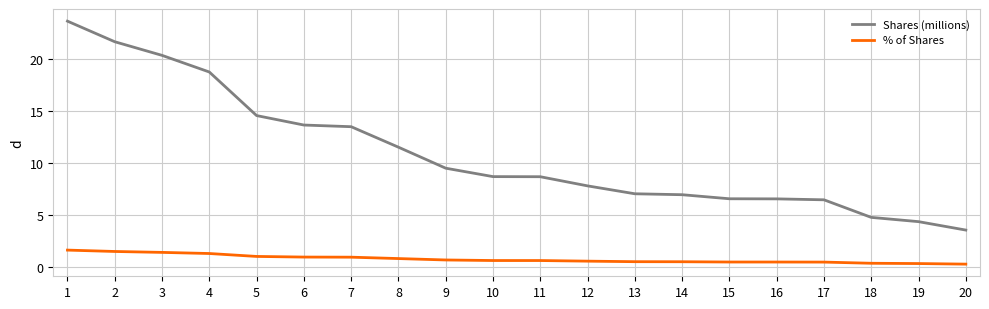

Is it true that Shares (millions) equals 3.9 at 17?

False